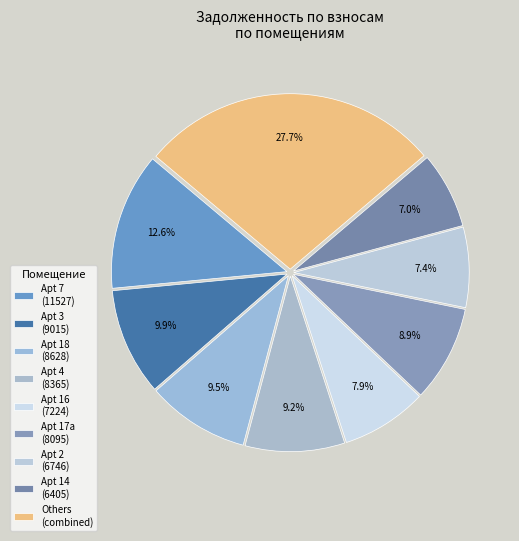

Does any single category account for the majority?

No